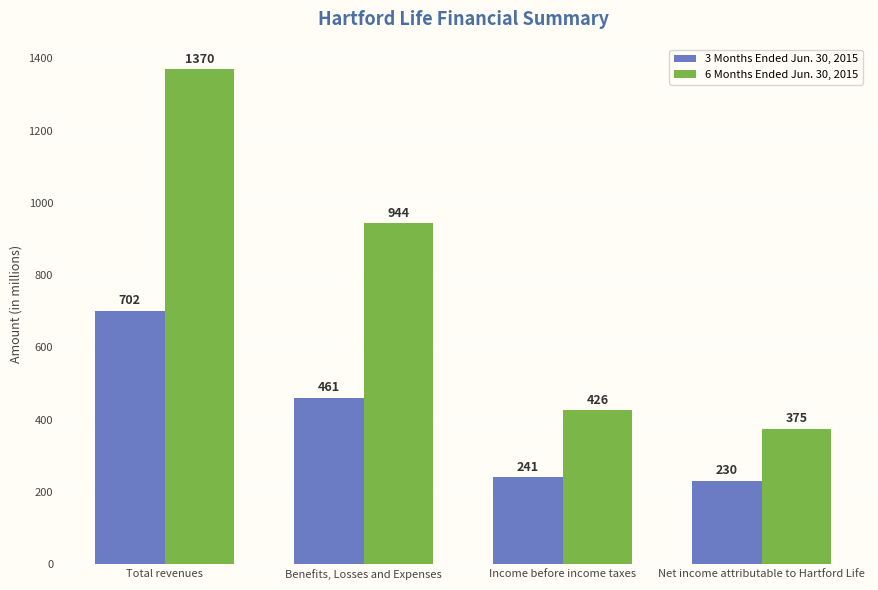

At how many categories does at least one series exceed 846?

2